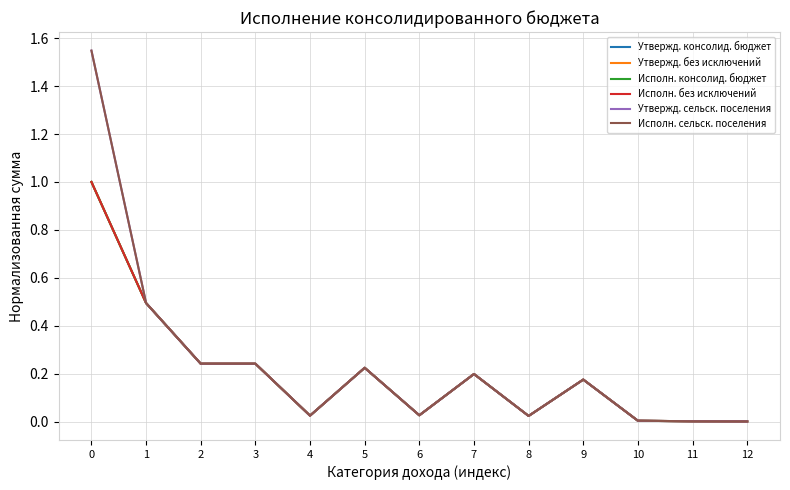

Where is the first local minimum for Исполн. без исключений?

4